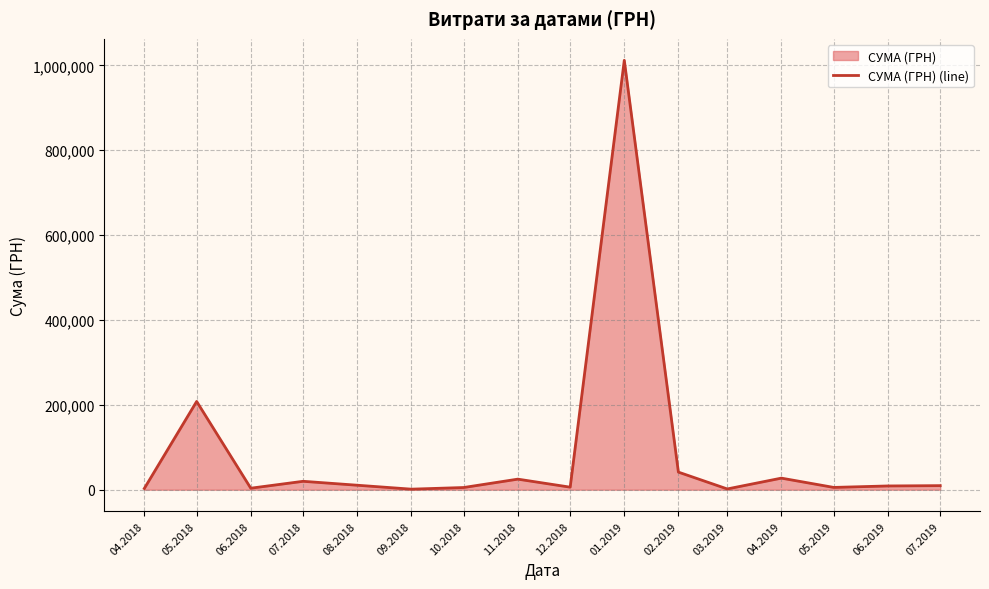

What is the label of the 14th point from the right?

05.2018